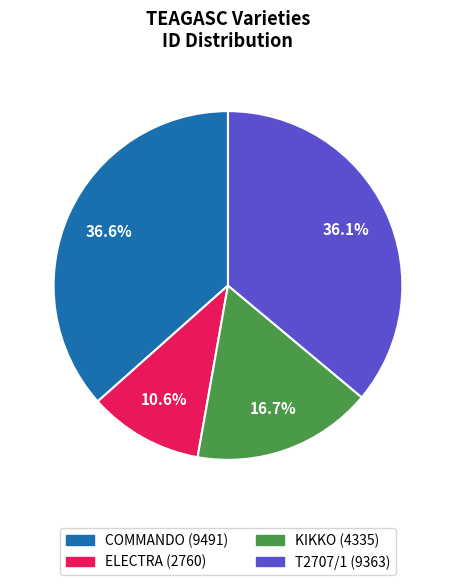

True or false: ELECTRA accounts for 11% of the total.

True